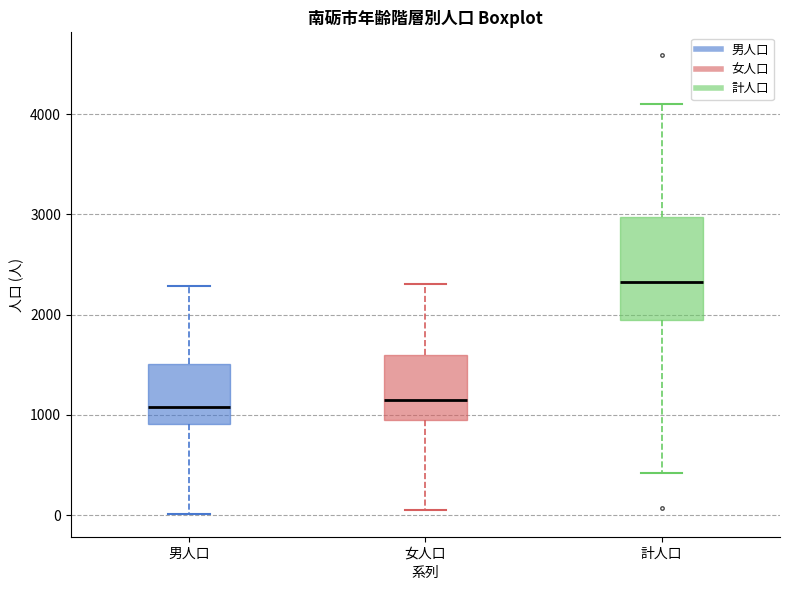

Which box has the highest median line?

計人口